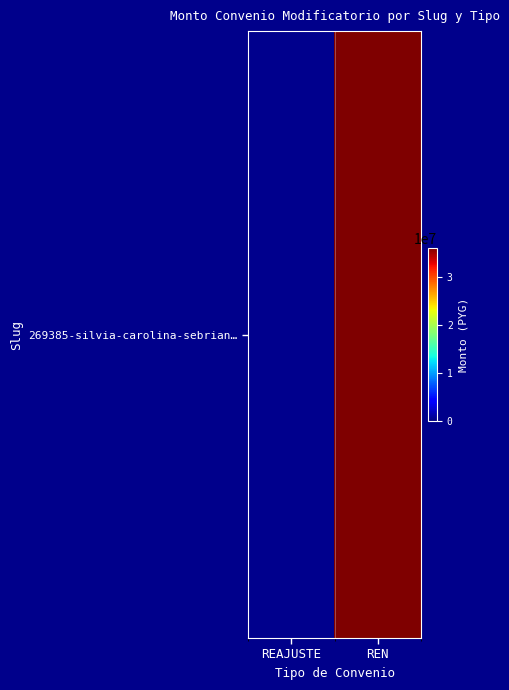

List the labels in order of value, smallest first.

REAJUSTE, REN